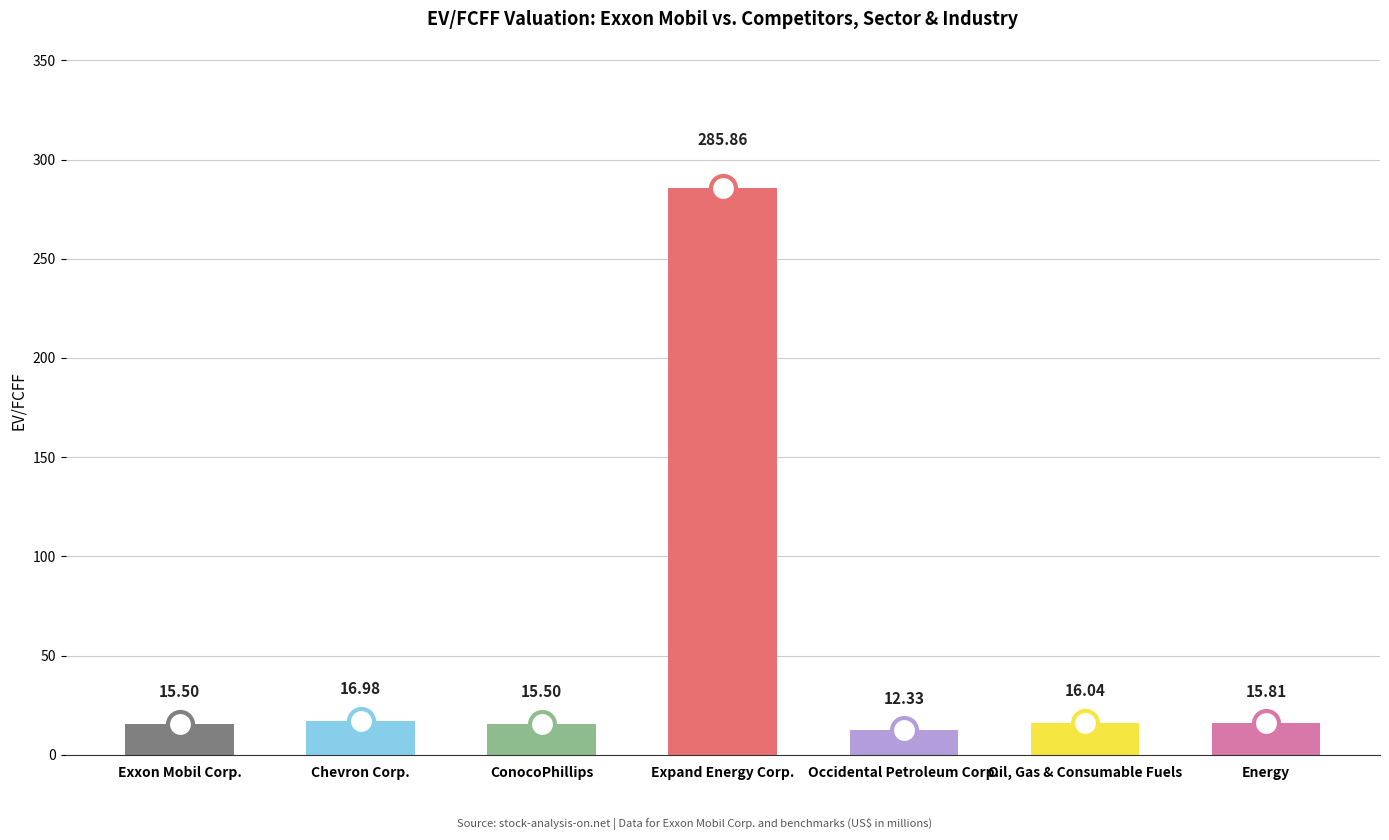

What is the change in value from Chevron Corp. to ConocoPhillips?

-1.5